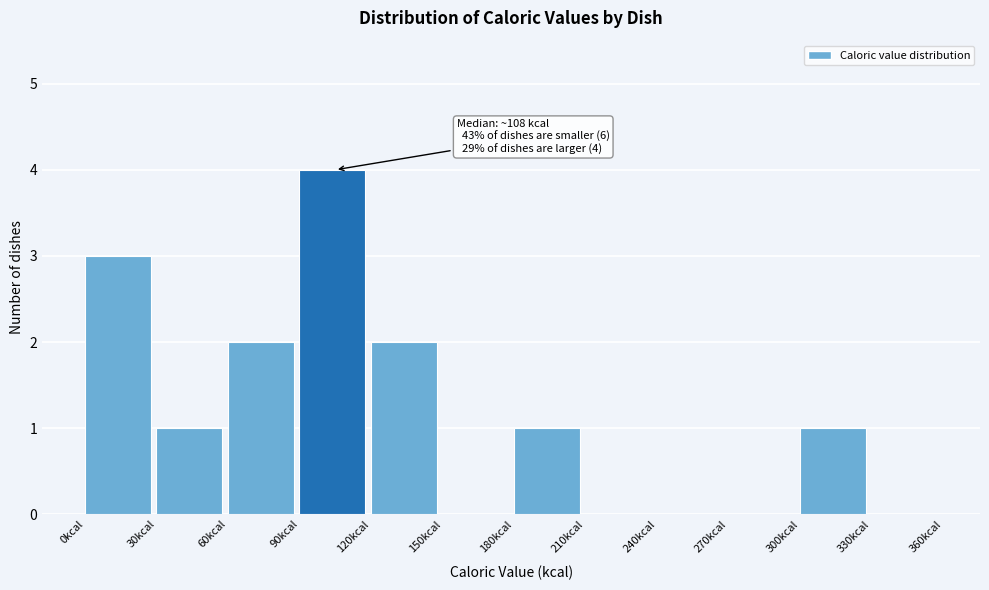

Over which range of the x-axis is the bar tallest?

90 to 120